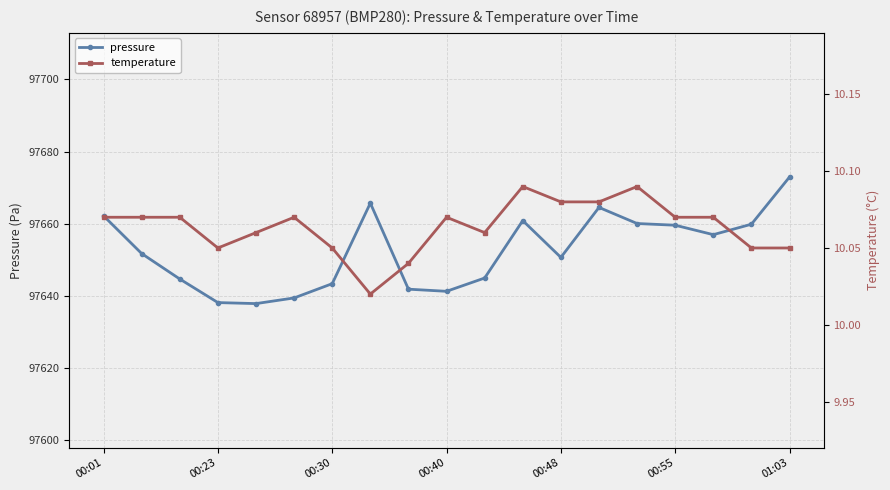

At how many categories does at least one series exceed 23026?

19